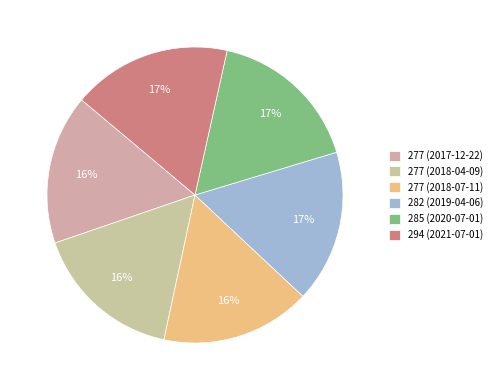

To the nearest percent, what percentage of the pie is 285 (2020-07-01)?

17%